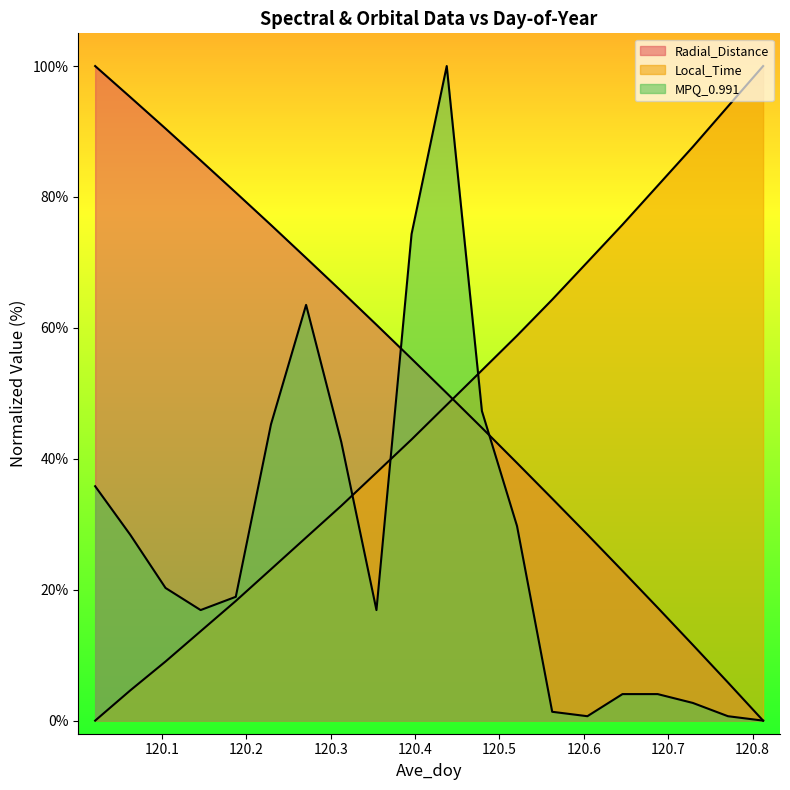

Is the value of MPQ_0.991 at 120.0625 greater than the value of Local_Time at 120.6042?

No